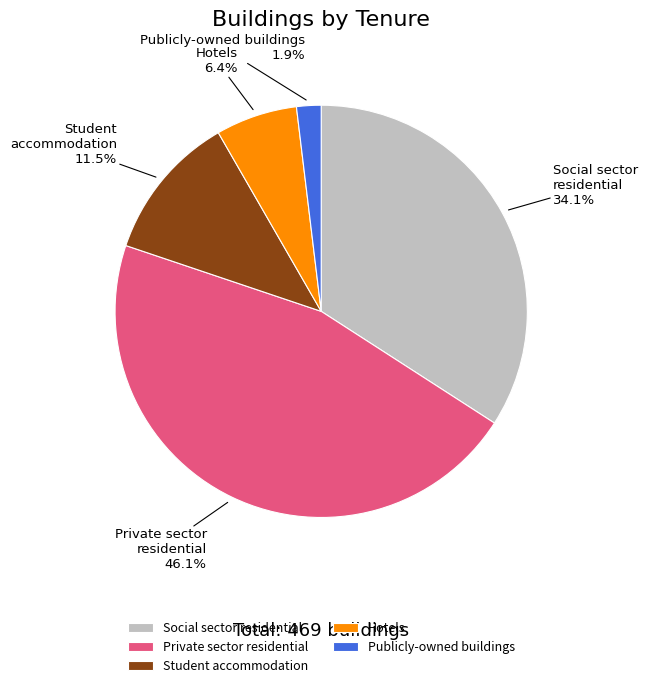

The Student accommodation slice represents 25% of the pie. True or false?

False